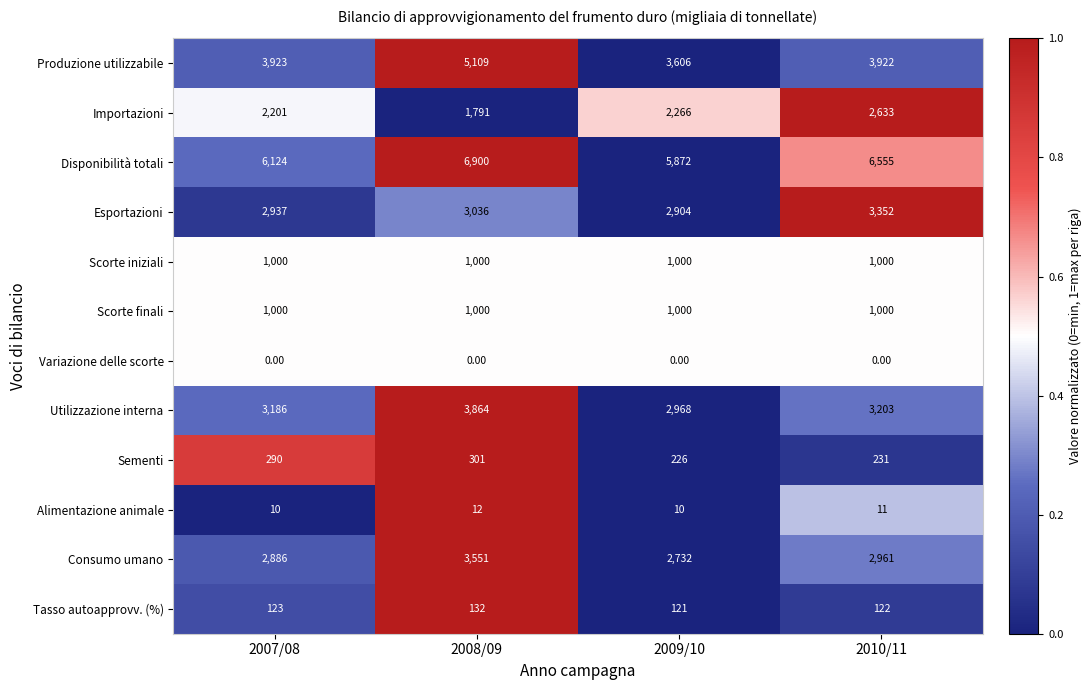

What is the average value of the Disponibilità totali series?

6363